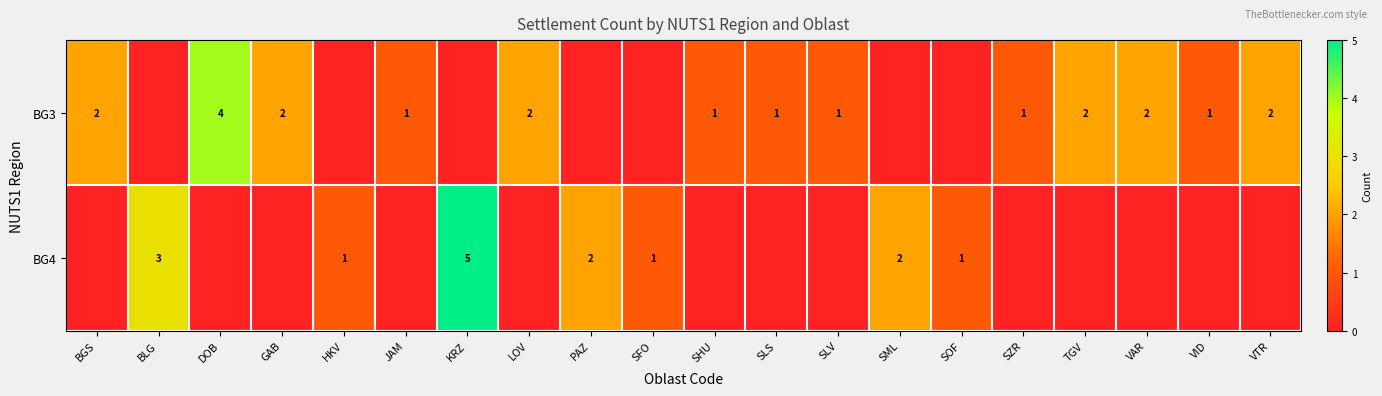

The value of BG3 at SLS is 0. True or false?

False